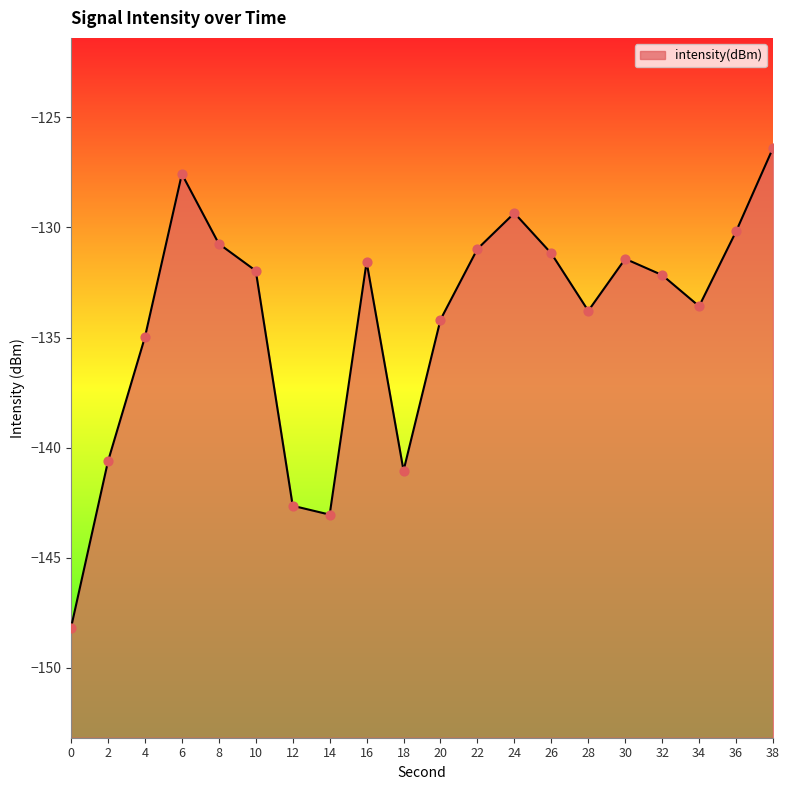

What is the change in value from 6 to 32?

-4.6